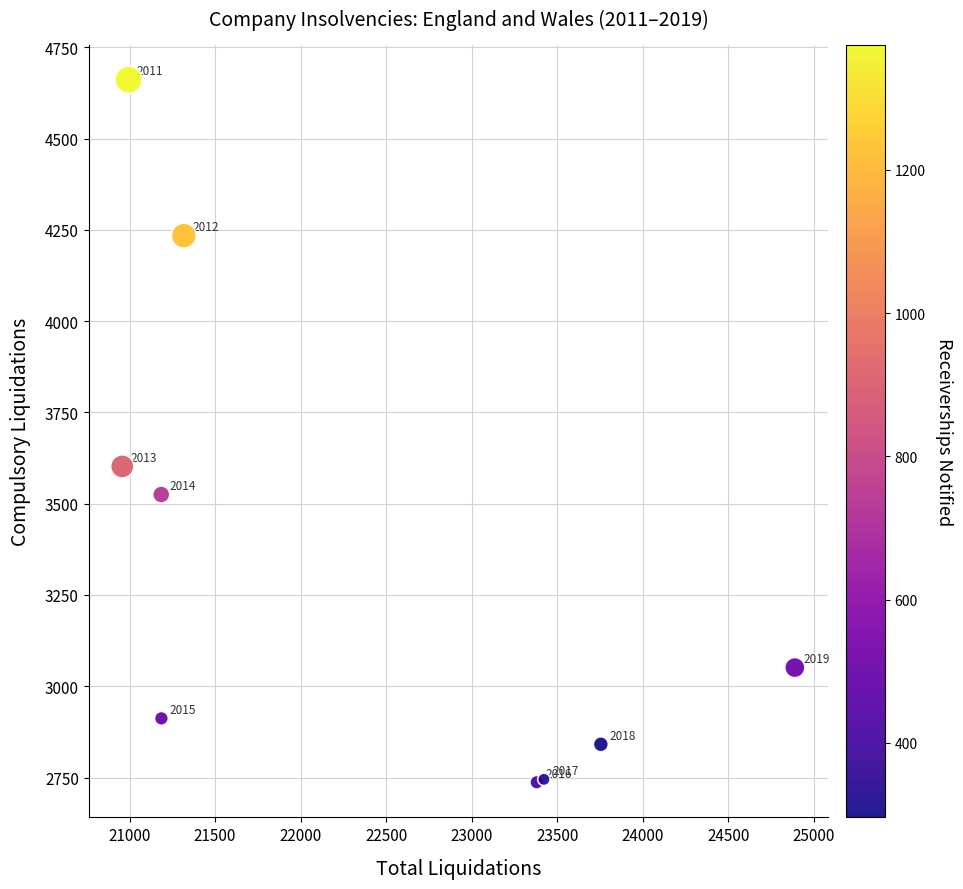

What Y value in the scatter plot is closest to 3699?

3602